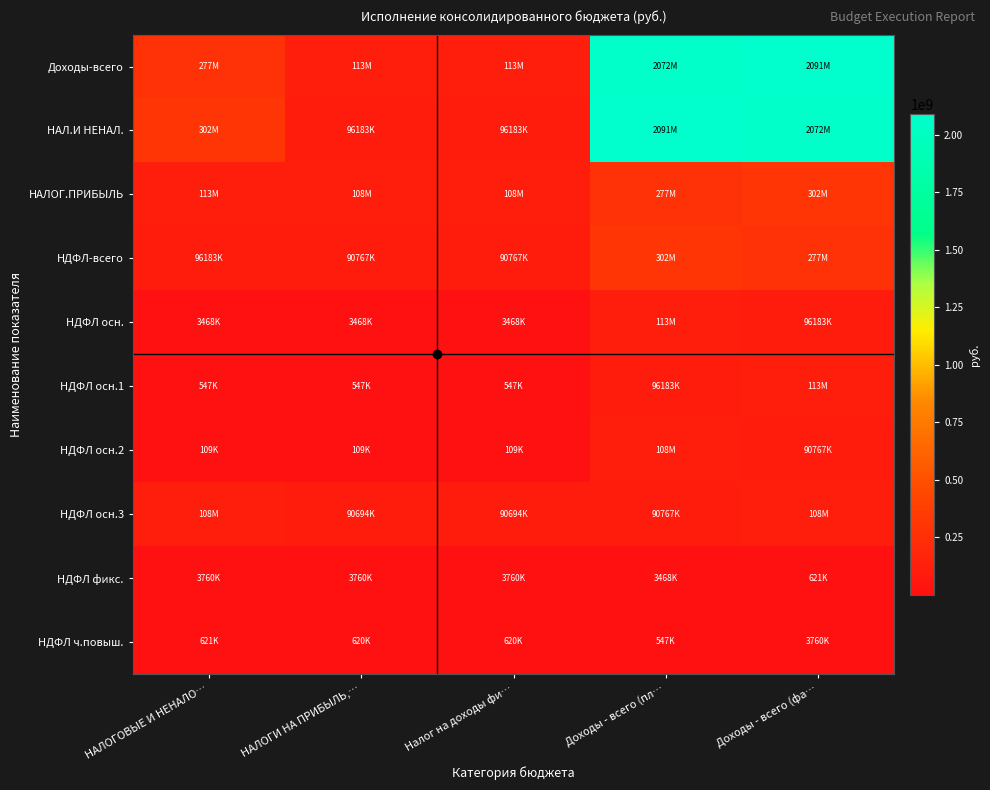

At how many categories does at least one series exceed 521901955?

2